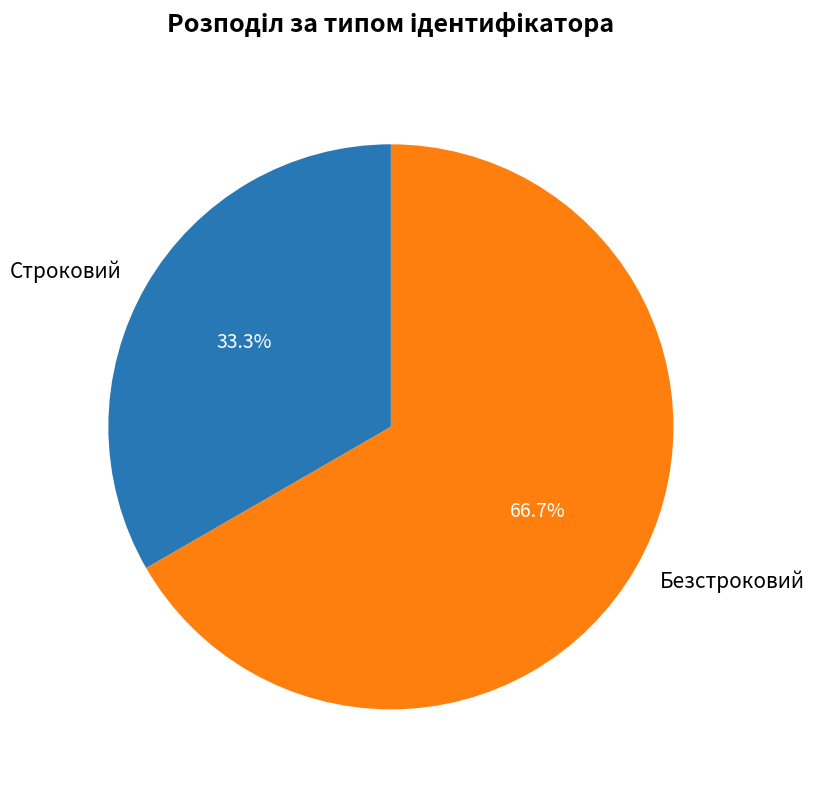

Count the number of slices in the pie.

2